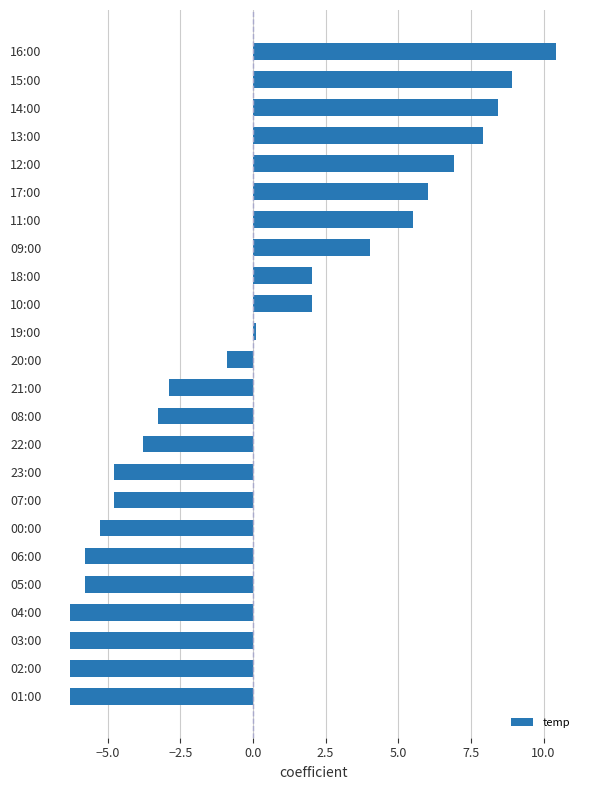

What is the sum of the values at 10:00 and 01:00?

-4.3